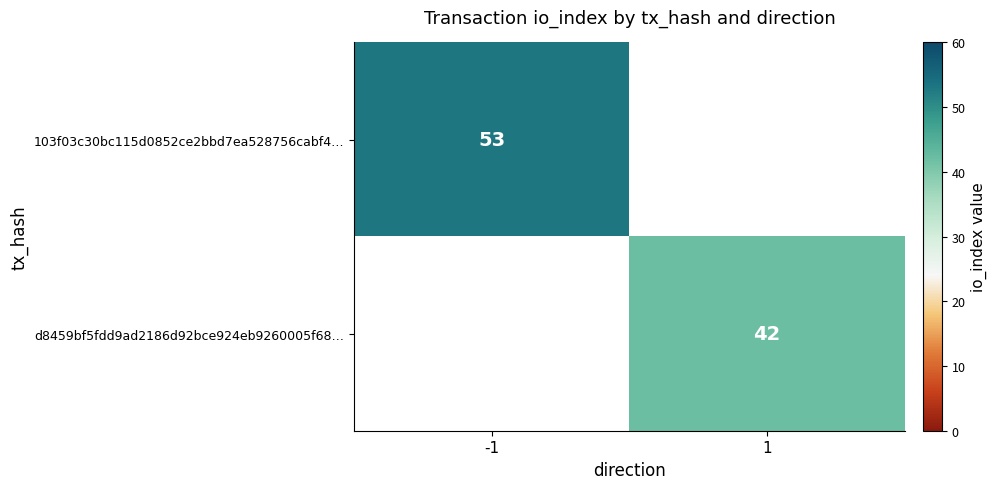

True or false: d8459bf5fdd9ad2186d92bce924eb9260005f68… has a value of 75 at 1.

False